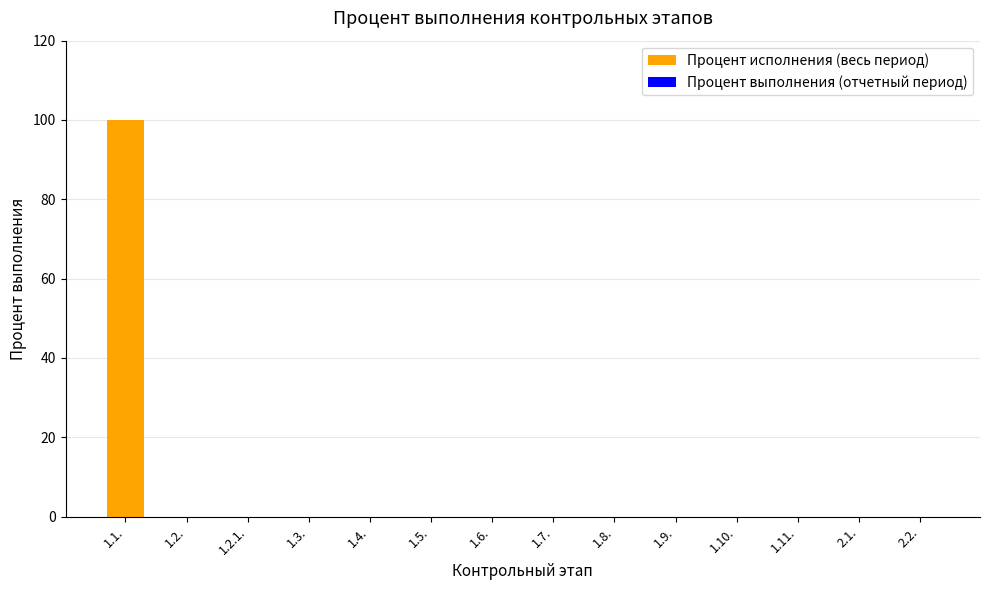

Which has a higher value, 1.3. or 1.1.?

1.1.